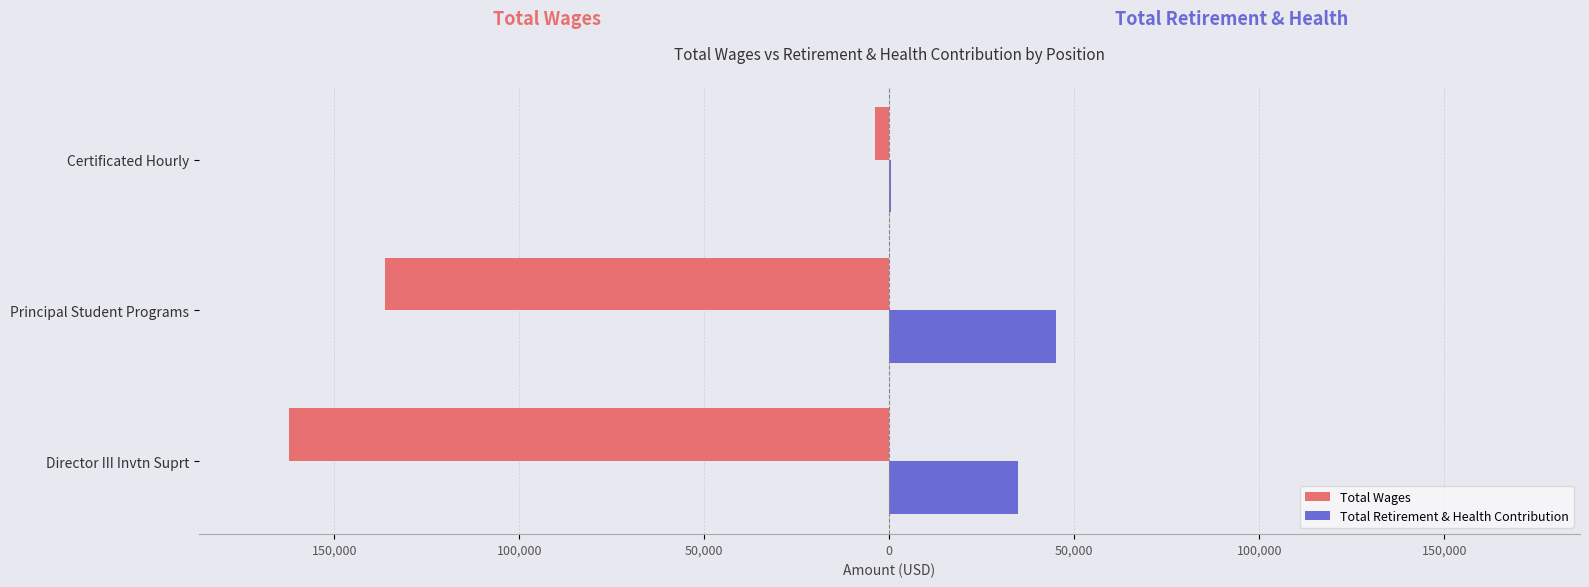

What are all the series names shown in the legend?

Total Wages, Total Retirement & Health Contribution